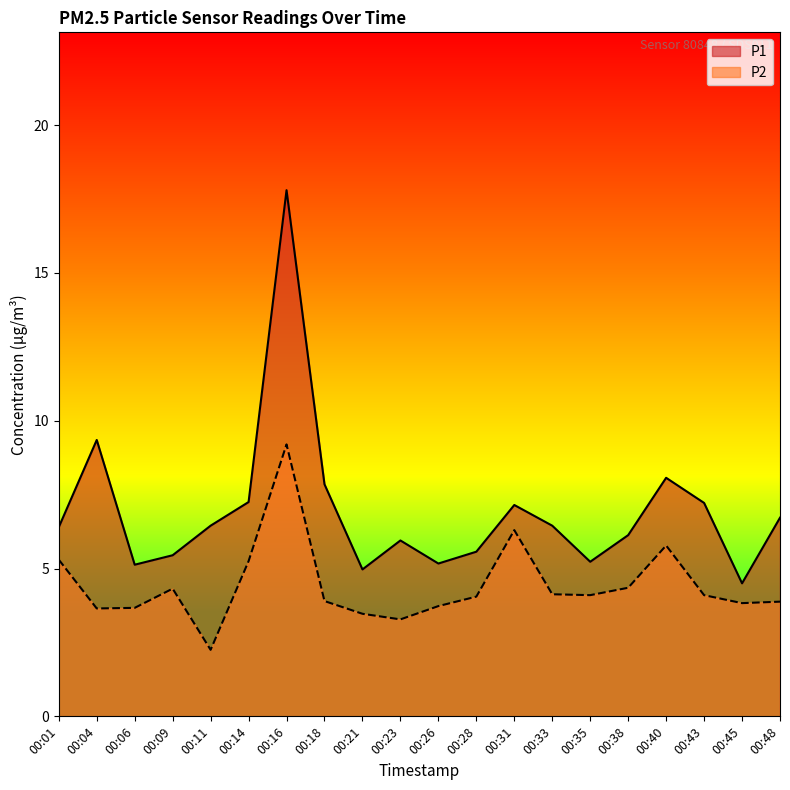

Reading left to right, extract all data points from this chart.

P1: 00:01=6.4	00:04=9.3	00:06=5.1	00:09=5.5	00:11=6.5	00:14=7.2	00:16=17.8	00:18=7.8	00:21=5.0	00:23=6.0	00:26=5.2	00:28=5.6	00:31=7.2	00:33=6.5	00:35=5.2	00:38=6.1	00:40=8.1	00:43=7.2	00:45=4.5	00:48=6.7
P2: 00:01=5.3	00:04=3.6	00:06=3.7	00:09=4.3	00:11=2.2	00:14=5.2	00:16=9.2	00:18=3.9	00:21=3.5	00:23=3.3	00:26=3.7	00:28=4.0	00:31=6.3	00:33=4.1	00:35=4.1	00:38=4.3	00:40=5.8	00:43=4.1	00:45=3.8	00:48=3.9